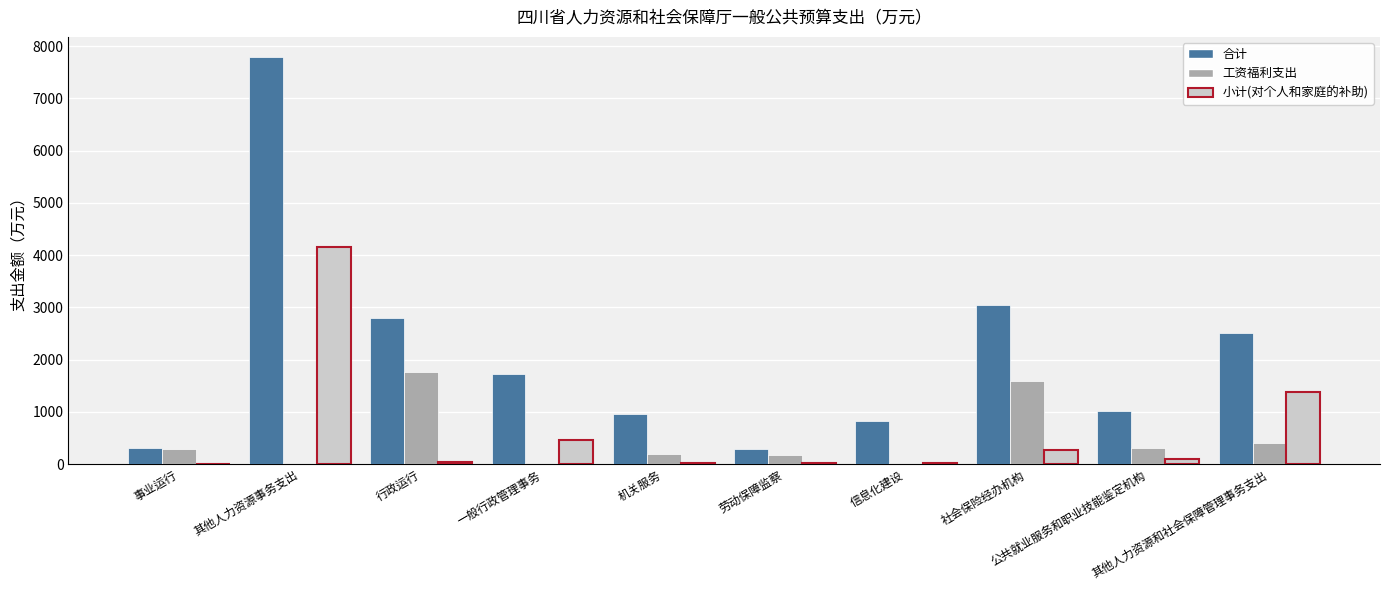

What is the sum of all 合计 values?

21277.6